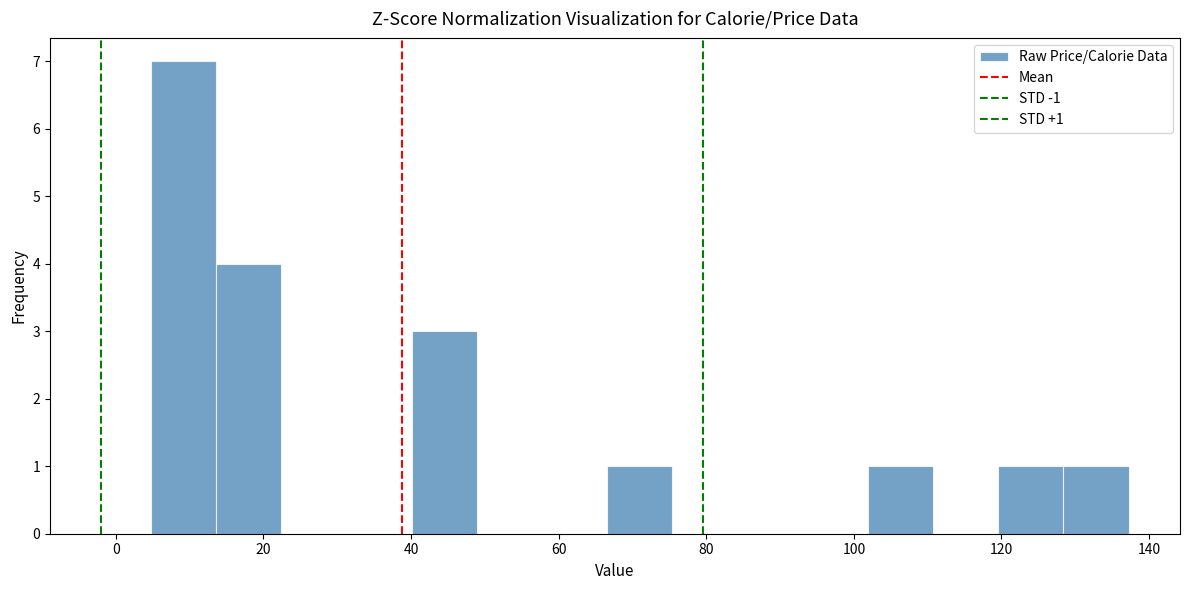

Over which range of the x-axis is the bar tallest?

4 to 14